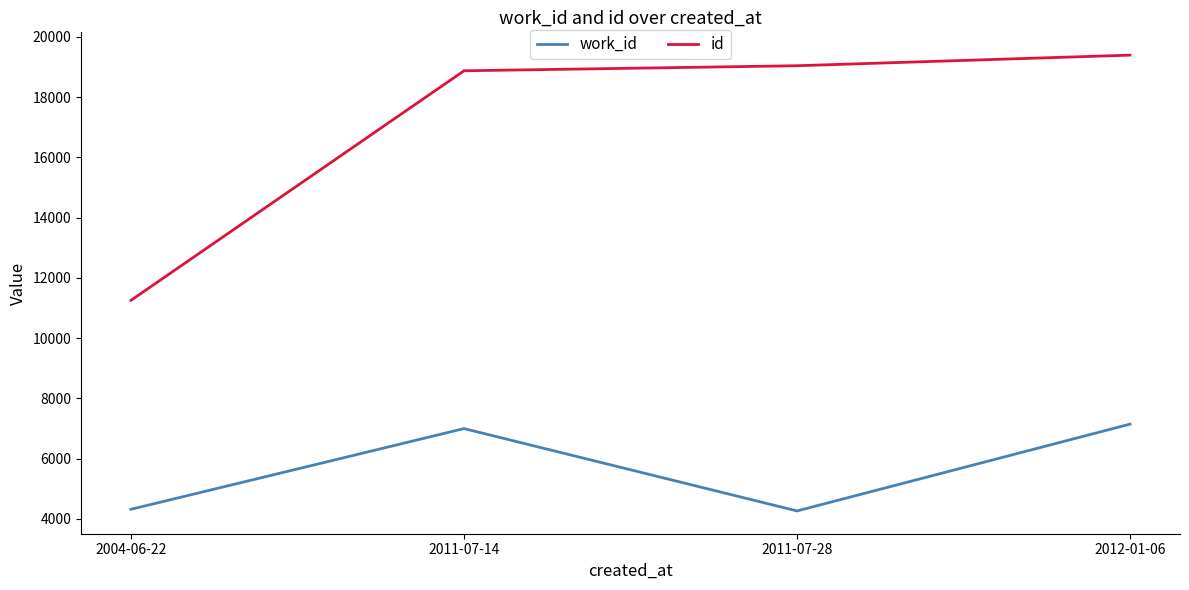

What is the sum of all work_id values?

22720